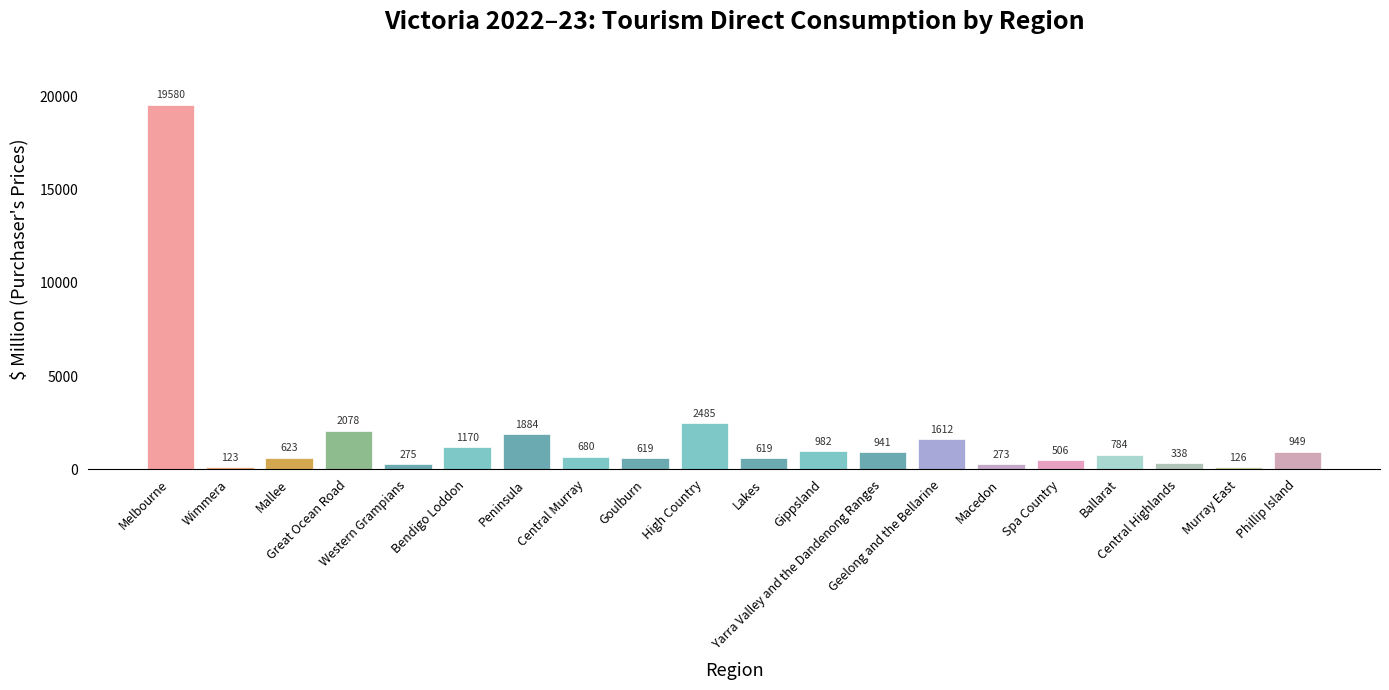

What is the label of the 3rd bar from the left?

Mallee